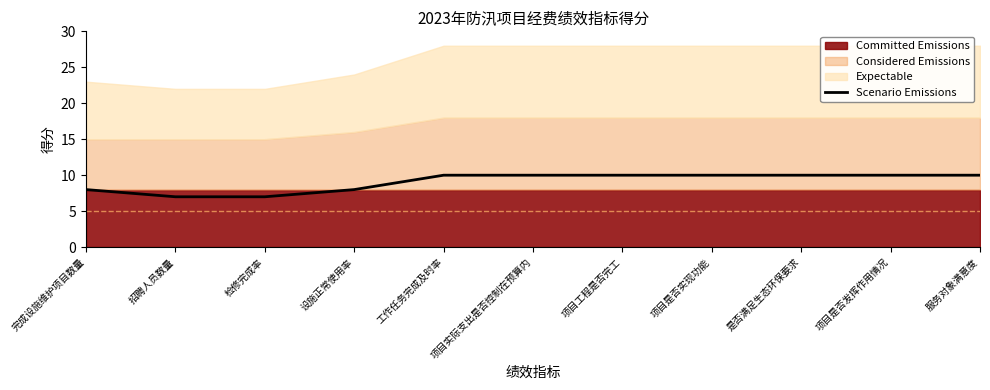

What is the value of the 6th point from the left?

10